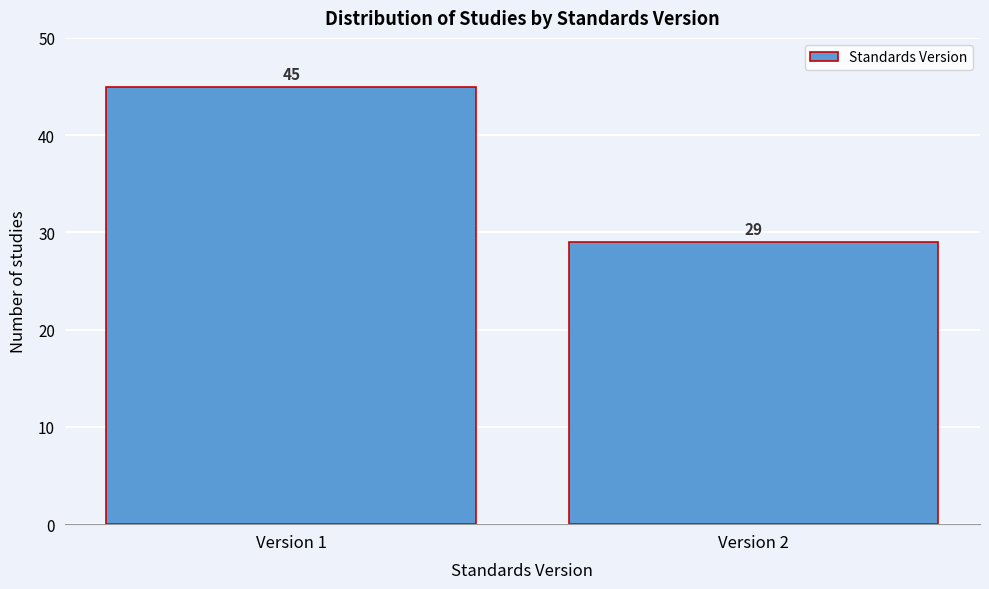

Reading left to right, what are all the values shown in this chart?

45	29